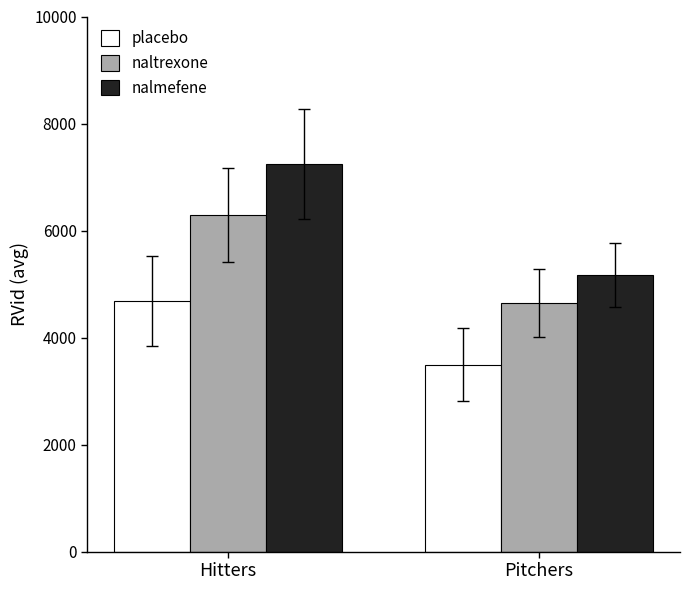

At which category is the sum across all series the highest?

Hitters